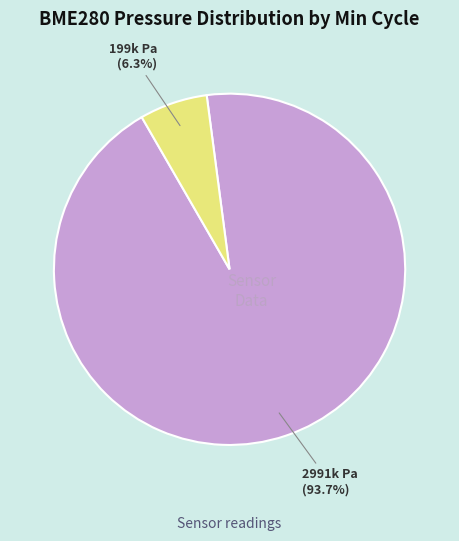

Does any single category account for the majority?

Yes